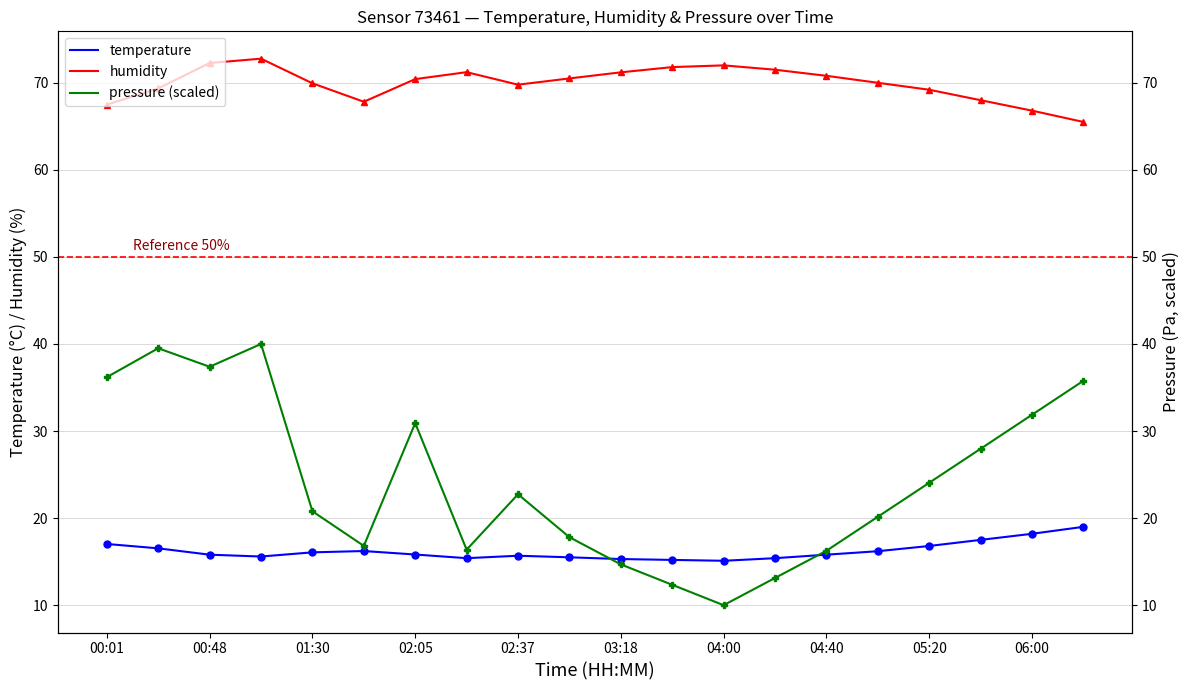

Where does the pressure (scaled) series first go above 22?

00:01